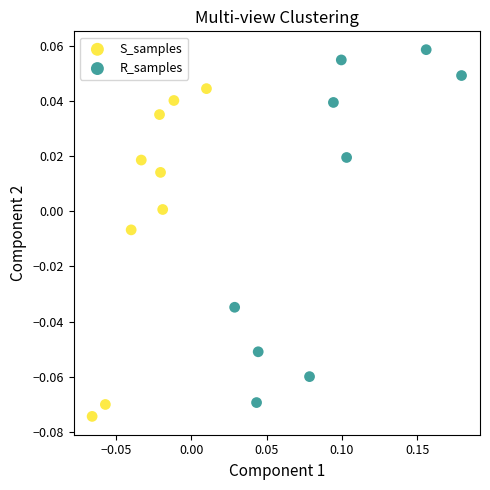

Which series has the largest Y range (max minus min)?

R_samples